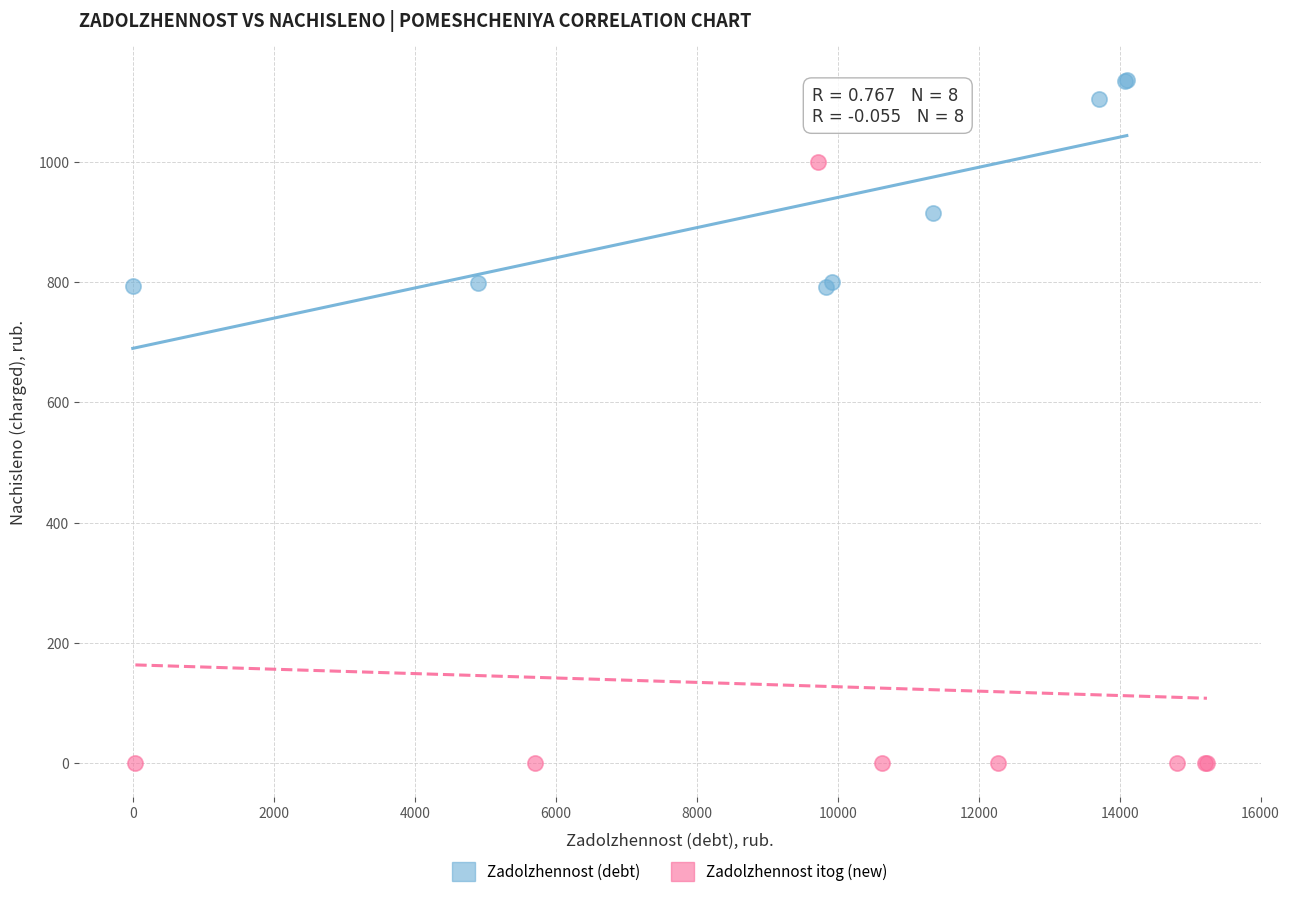

Which series has the widest spread of Y values?

Zadolzhennost itog (new)